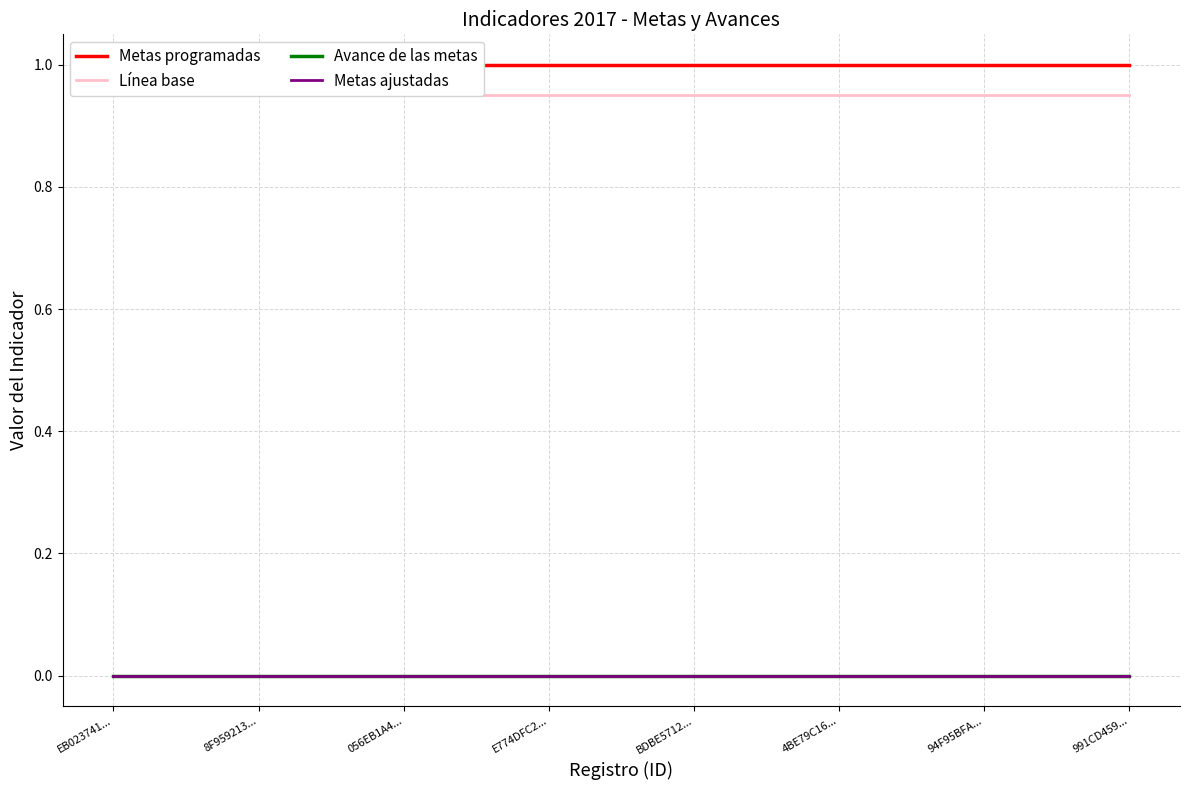

Which series has the widest spread of values?

Metas programadas